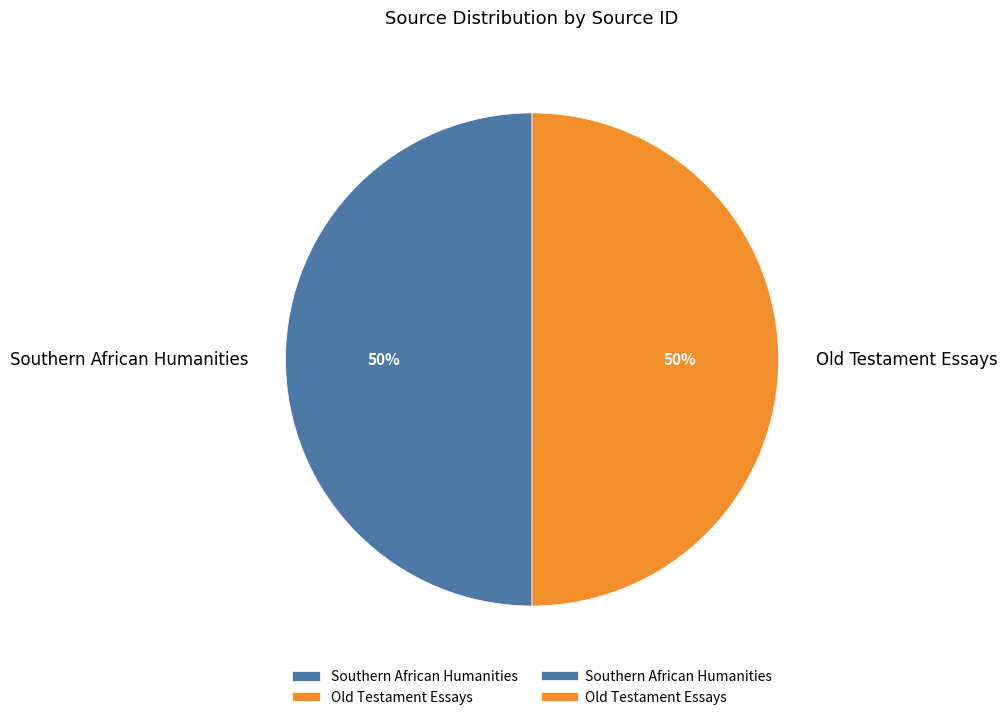

To the nearest percent, what portion does Old Testament Essays represent?

50%